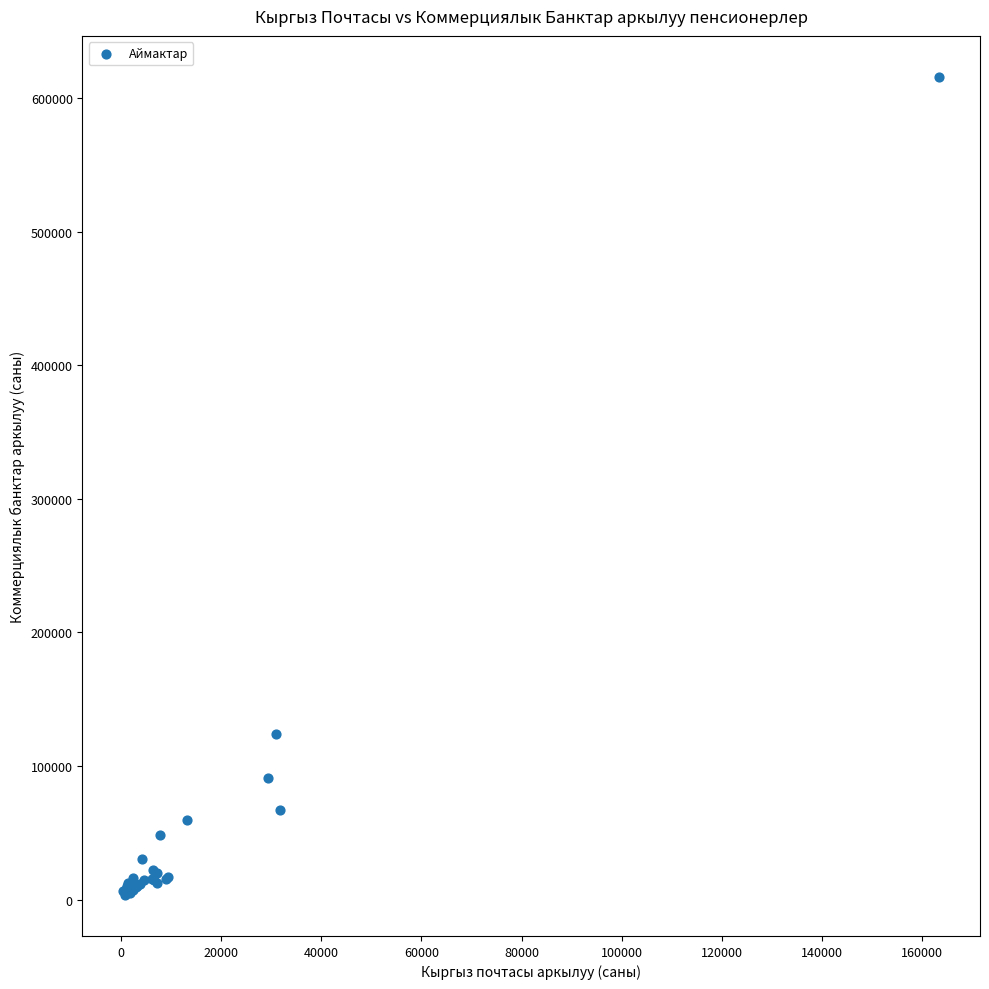

What Y value in the scatter plot is closest to 309633?

124319